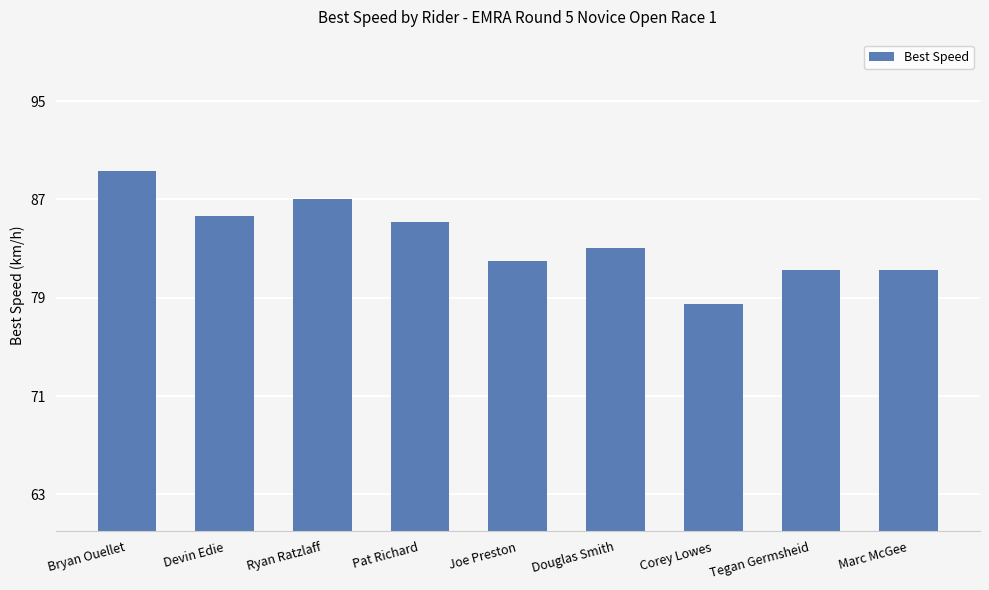

How many data points are less than 83?

4